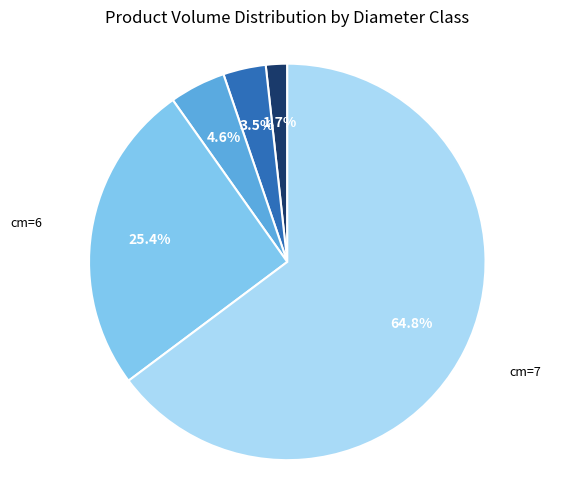

Which slice is the smallest?

cm=1